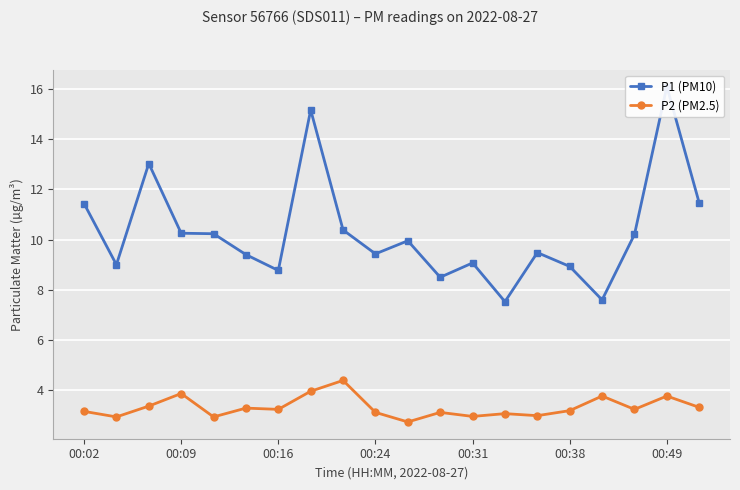

Which series has the widest spread of values?

P1 (PM10)